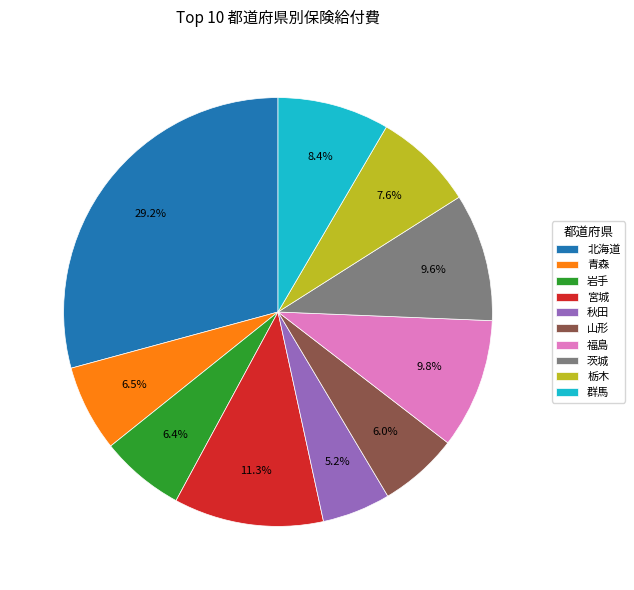

Is there a majority slice in this chart?

No